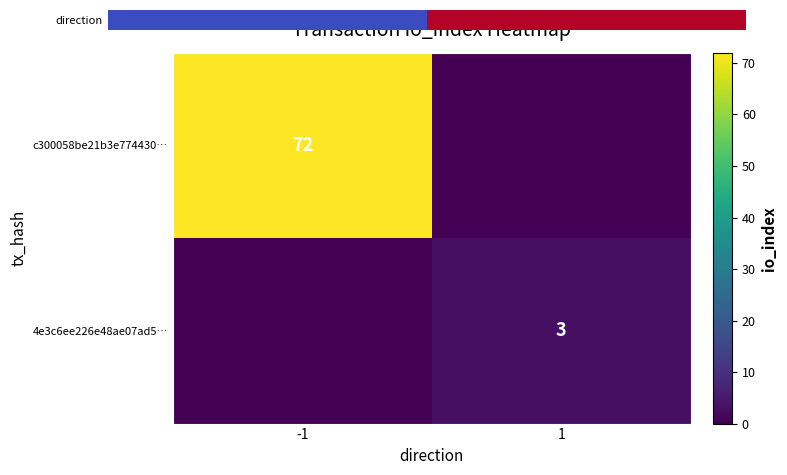

The 4e3c6ee226e48ae07ad5… series shows 1 at 1. True or false?

False